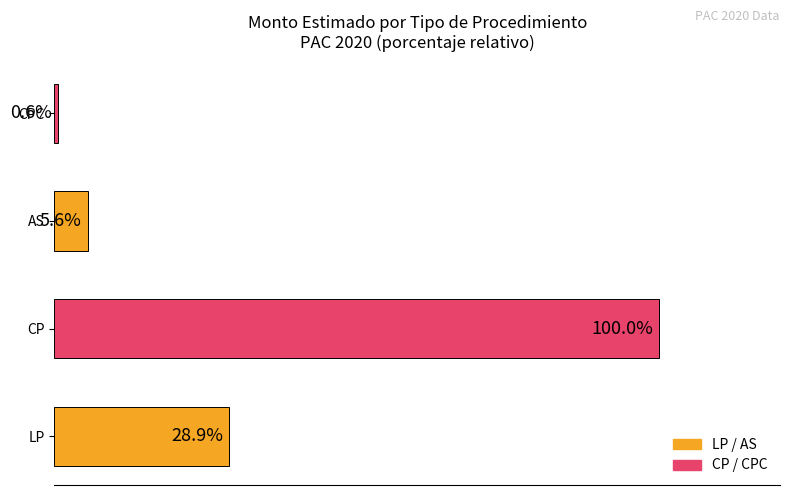

Which label corresponds to the largest value in the chart?

CP